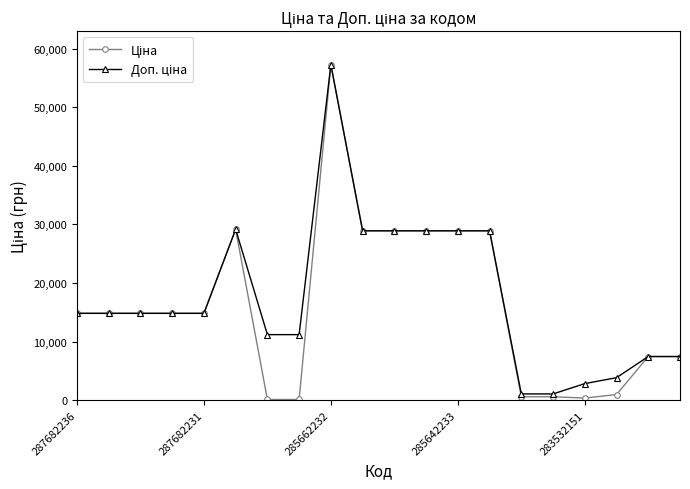

What is the maximum value shown in the chart?

57258.0